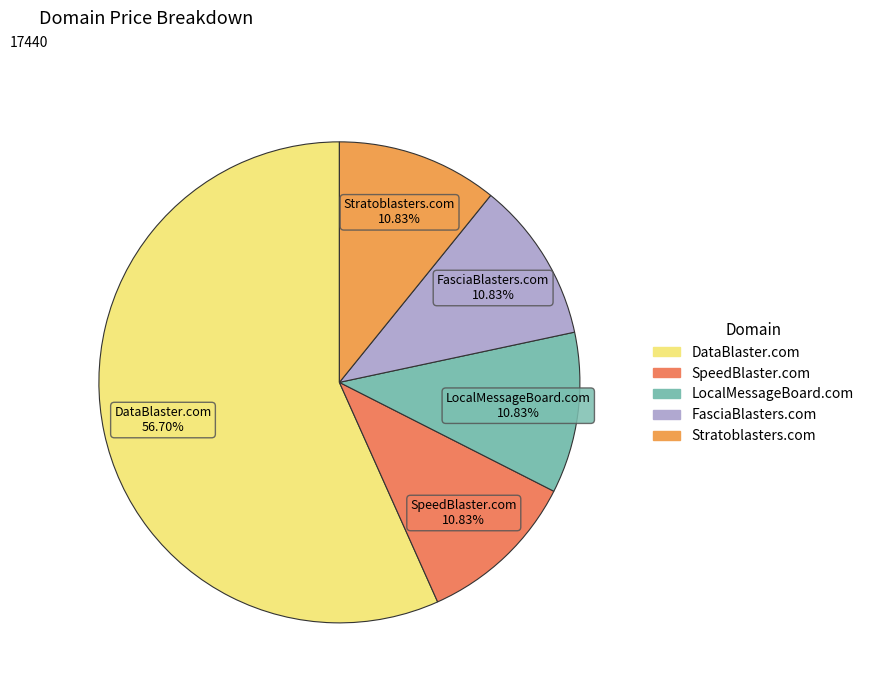

True or false: FasciaBlasters.com accounts for 11% of the total.

True